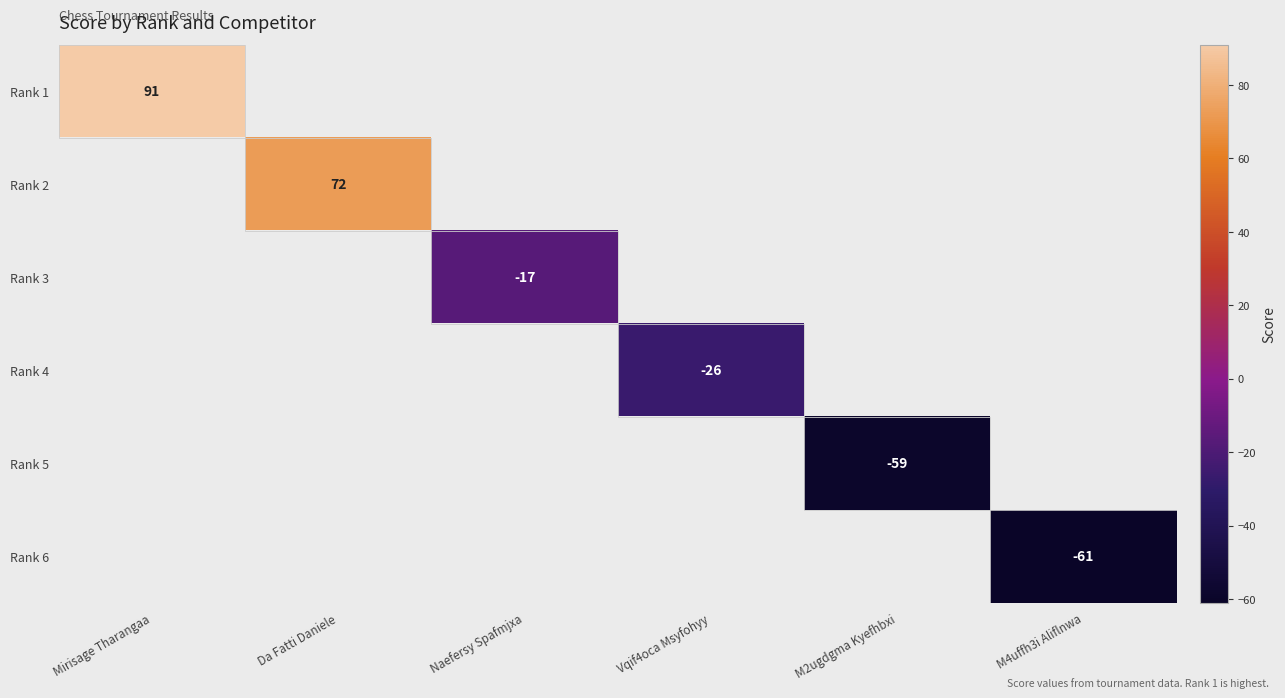

True or false: Rank 2 has a value of 126 at Da Fatti Daniele.

False